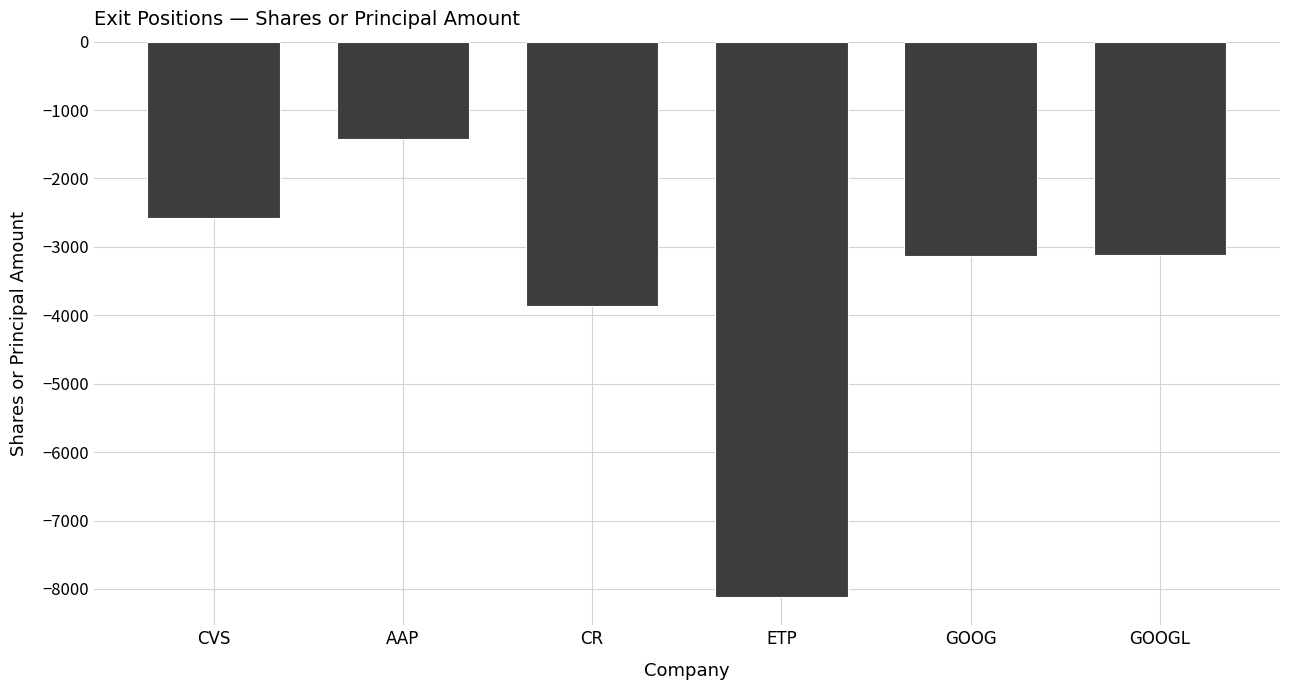

At which category does the chart reach its peak across all series?

AAP